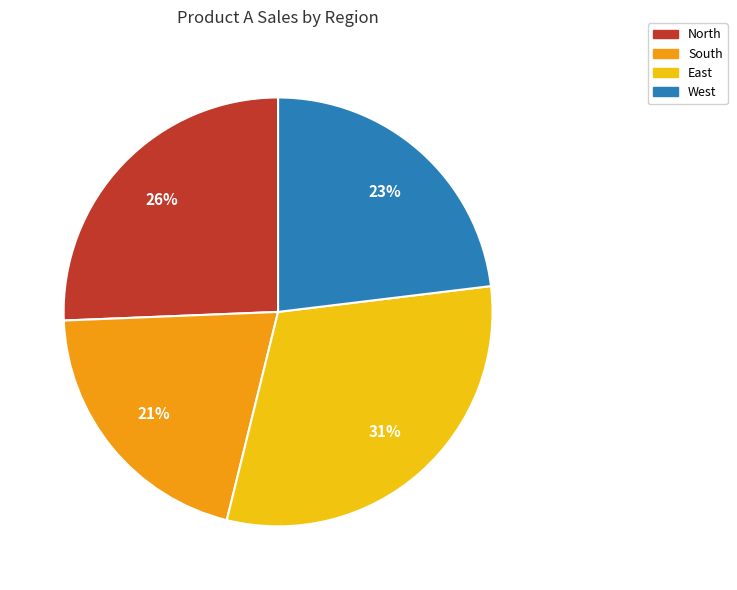

Approximately how many times larger is the value at North compared to South?

1.2